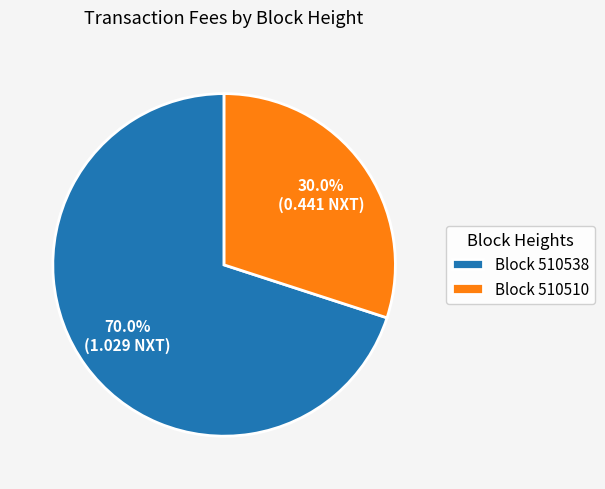

Which slice is the largest?

Block 510538